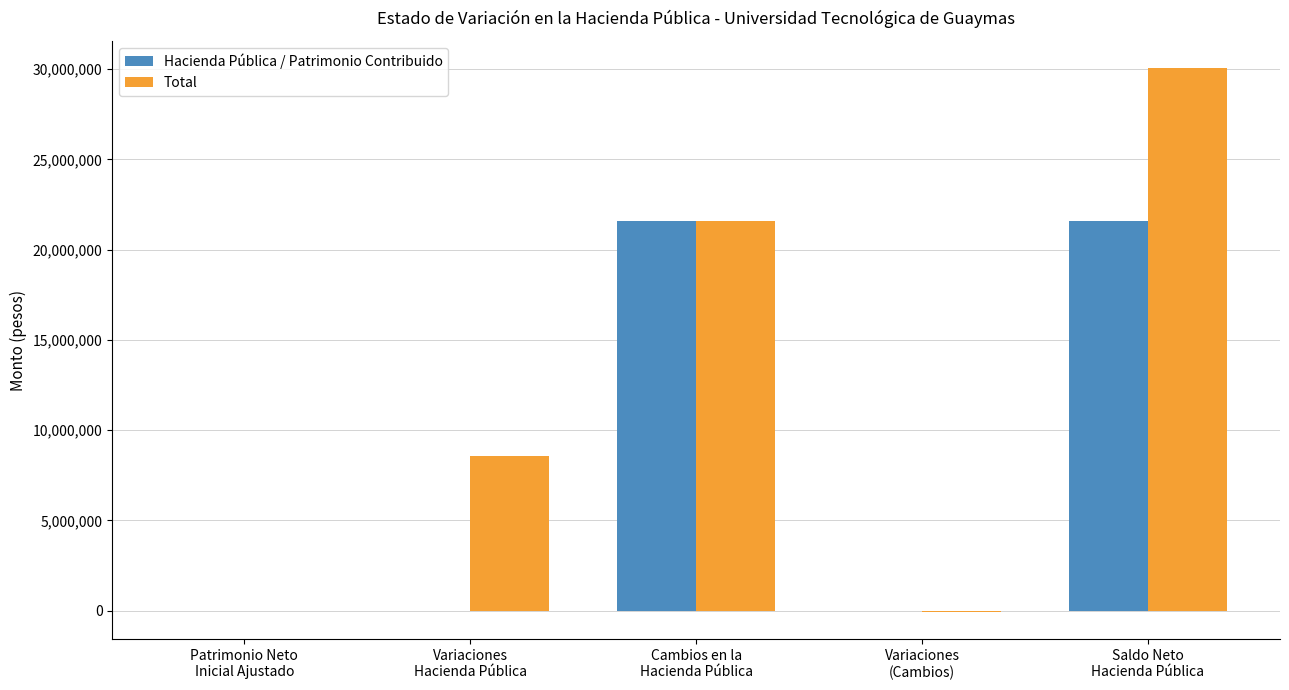

What is the maximum value for Hacienda Pública / Patrimonio Contribuido?

21569898